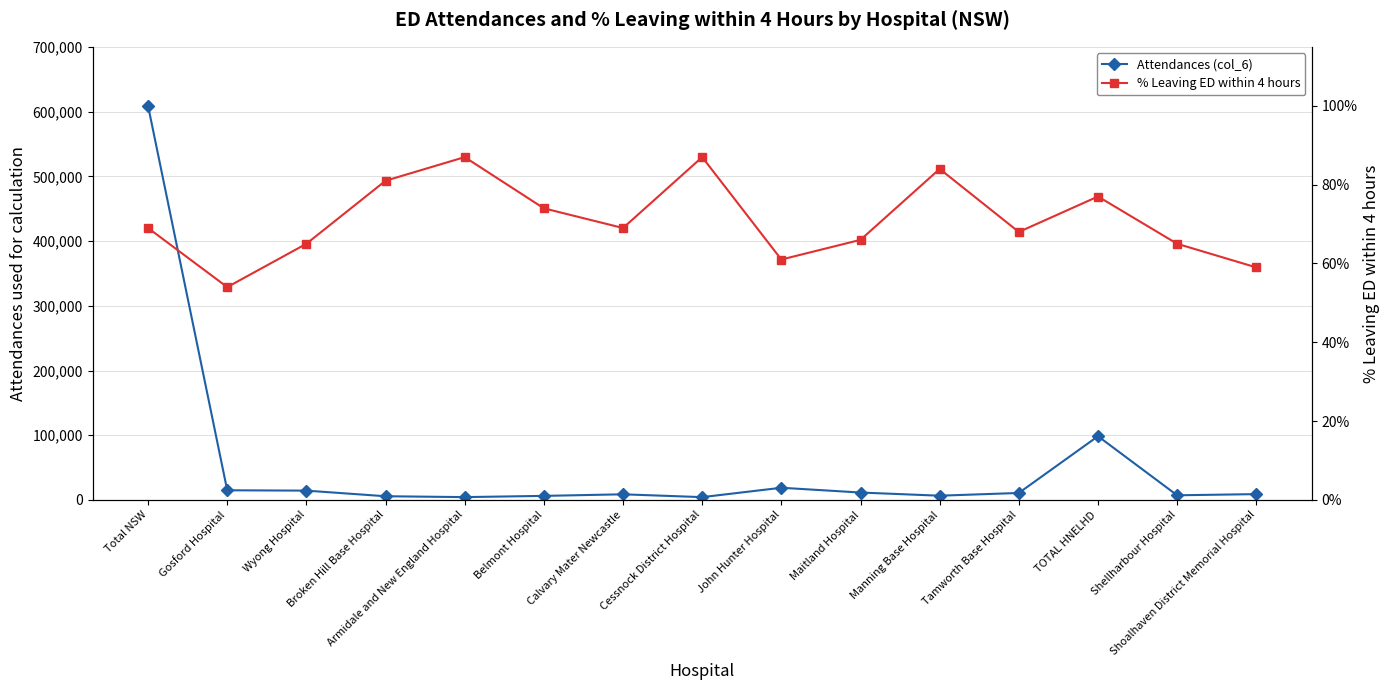

Does the chart have visible grid lines?

Yes